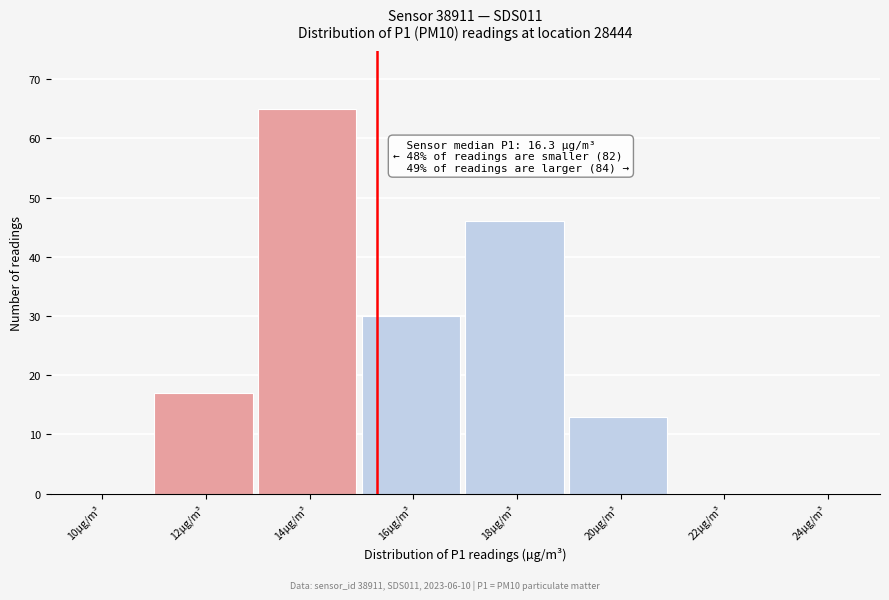

Reading left to right, list all the values displayed in this chart.

10µg/m³=0	12µg/m³=17	14µg/m³=65	16µg/m³=30	18µg/m³=46	20µg/m³=13	22µg/m³=0	24µg/m³=0